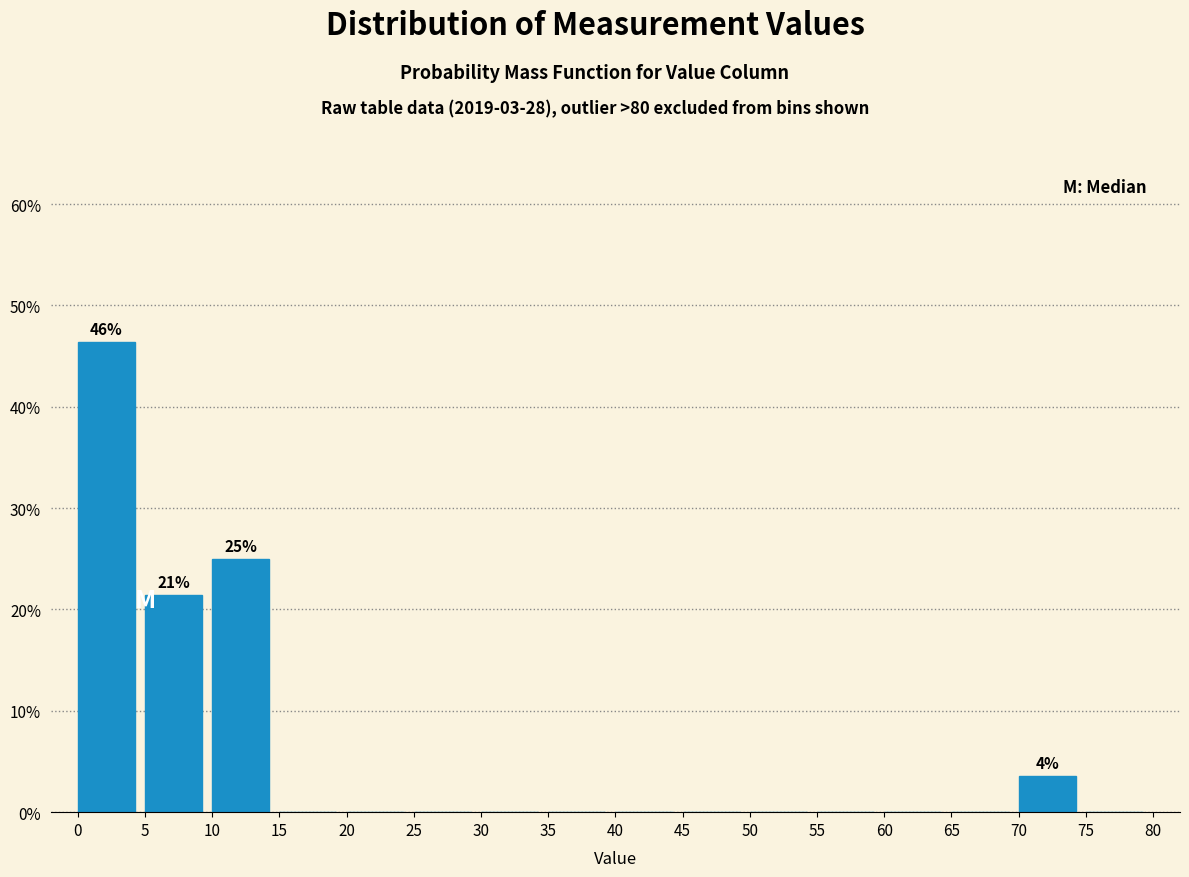

Reading left to right, what are all the values shown in this chart?

0=46.4	5=21.4	10=25.0	15=0.0	20=0.0	25=0.0	30=0.0	35=0.0	40=0.0	45=0.0	50=0.0	55=0.0	60=0.0	65=0.0	70=3.6	75=0.0